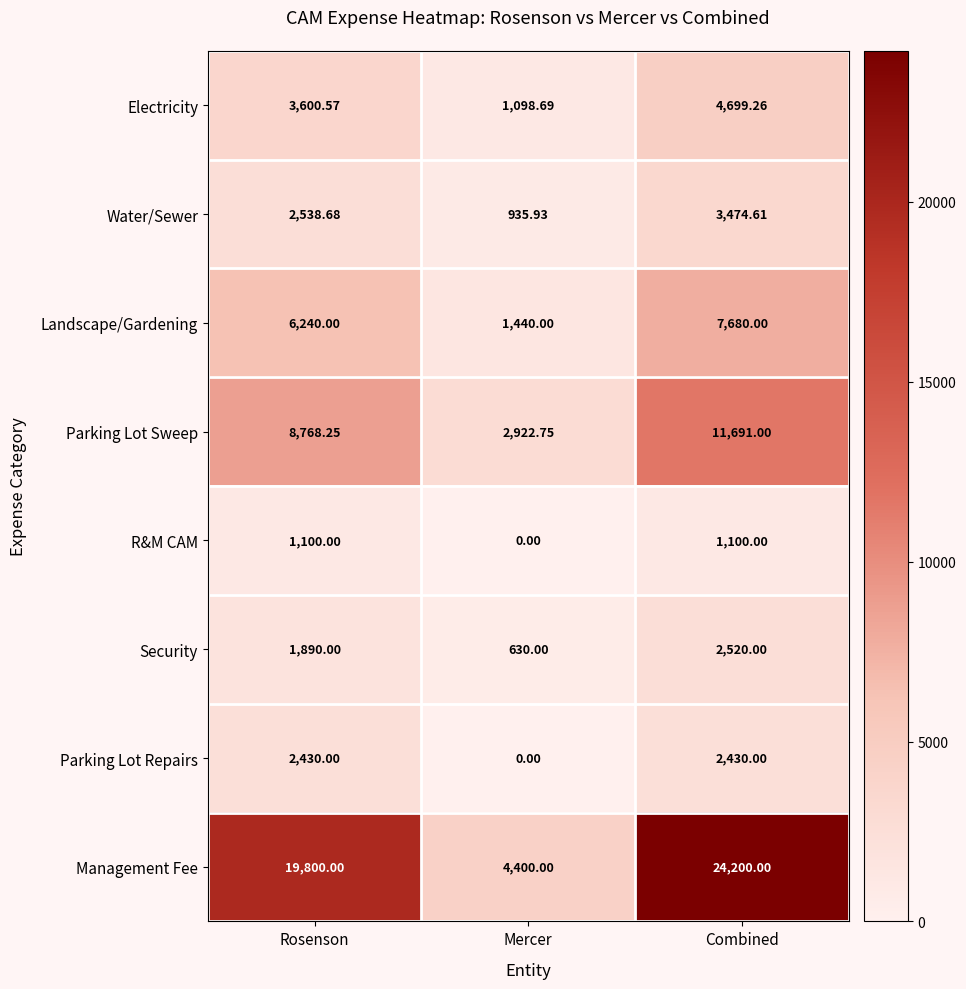

Which series has the widest spread of values?

Management Fee